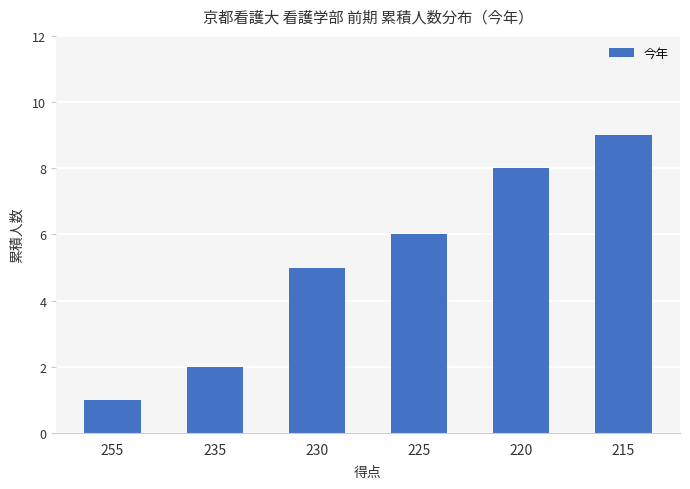

How many values are below 6?

3